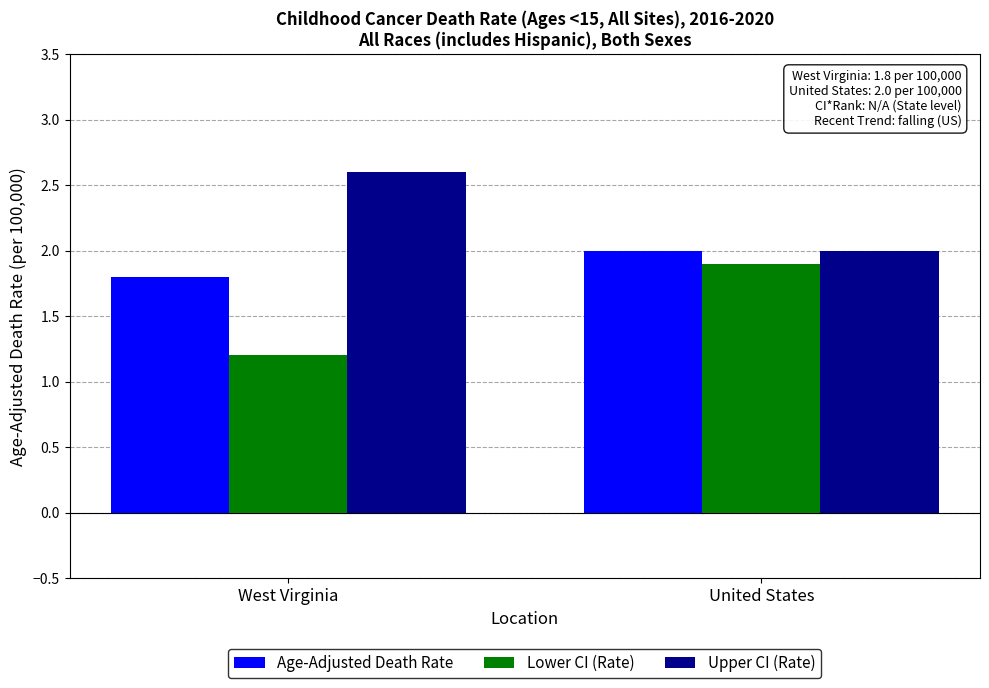

Reading left to right, list all the values displayed in this chart.

Age-Adjusted Death Rate: 1.8	2.0
Lower CI (Rate): 1.2	1.9
Upper CI (Rate): 2.6	2.0